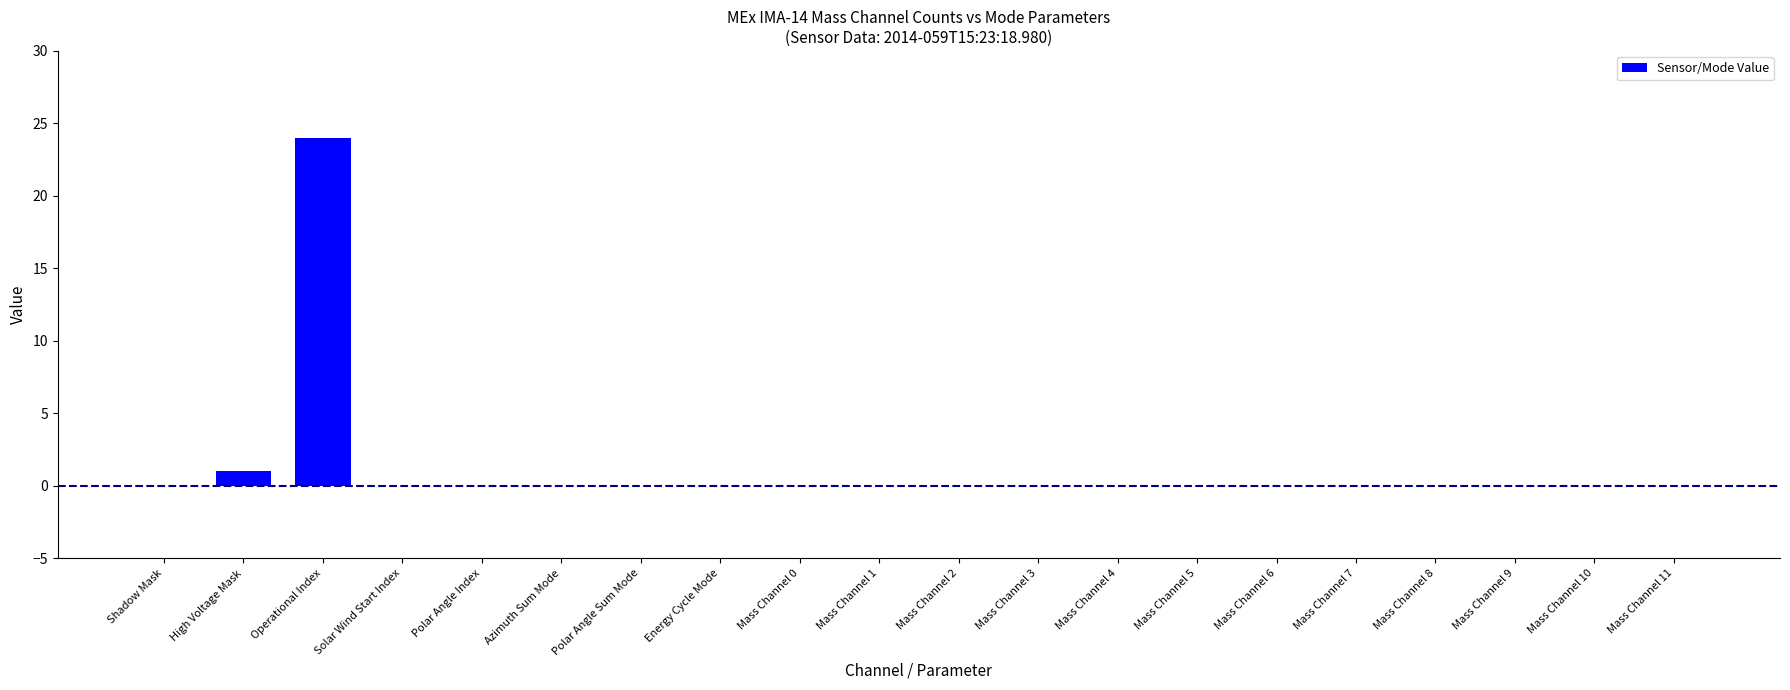

The value at Mass Channel 1 is -10. True or false?

False